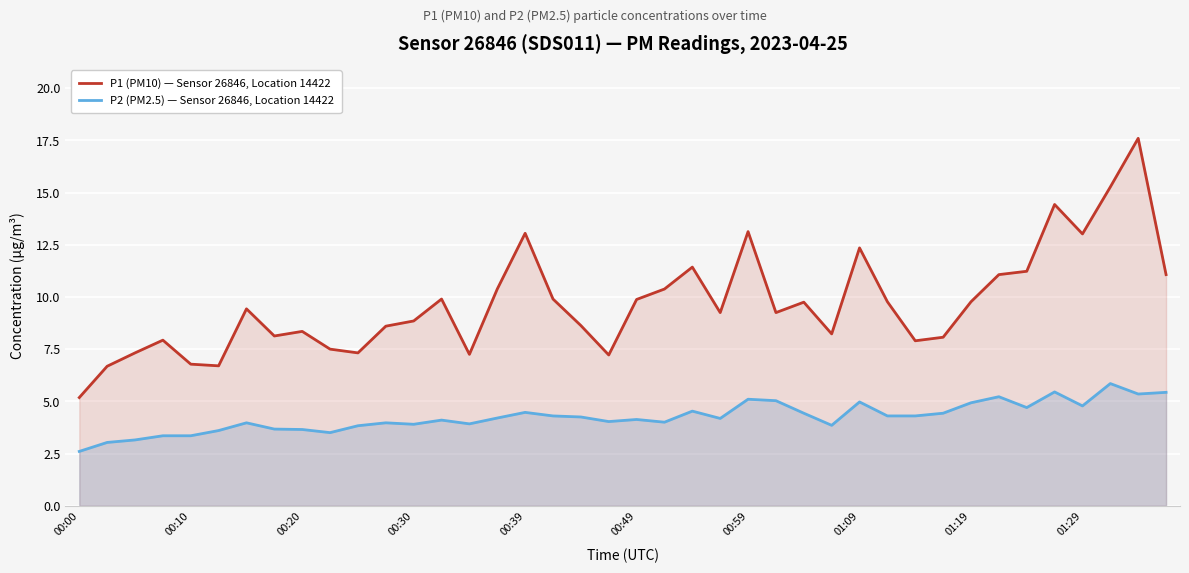

Rank the series by their maximum value, from highest to lowest.

P1 (PM10) — Sensor 26846, Location 14422, P2 (PM2.5) — Sensor 26846, Location 14422